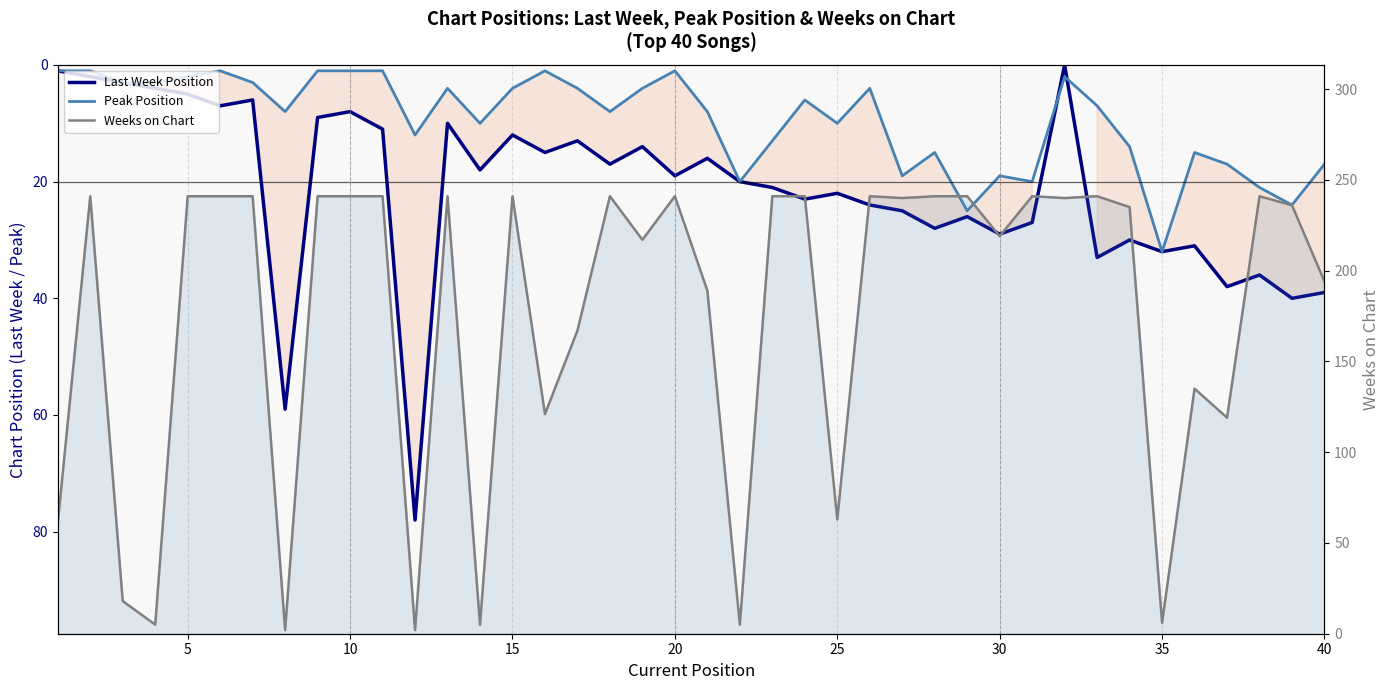

Which series has the largest total across all categories?

Weeks on Chart